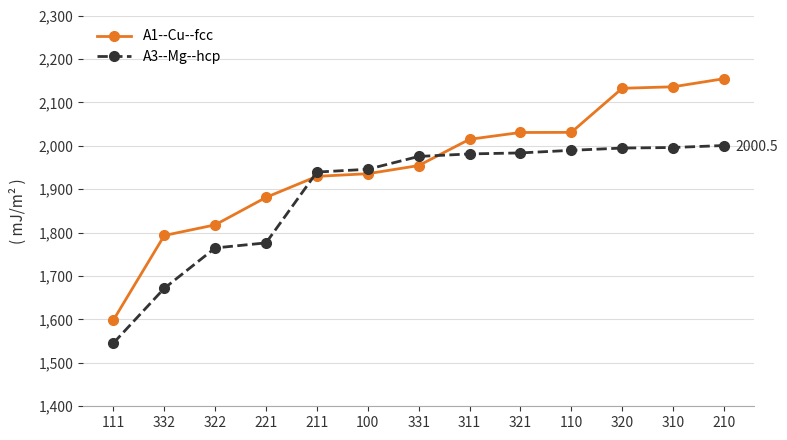

The value of A3--Mg--hcp at 100 is 1047.7. True or false?

False